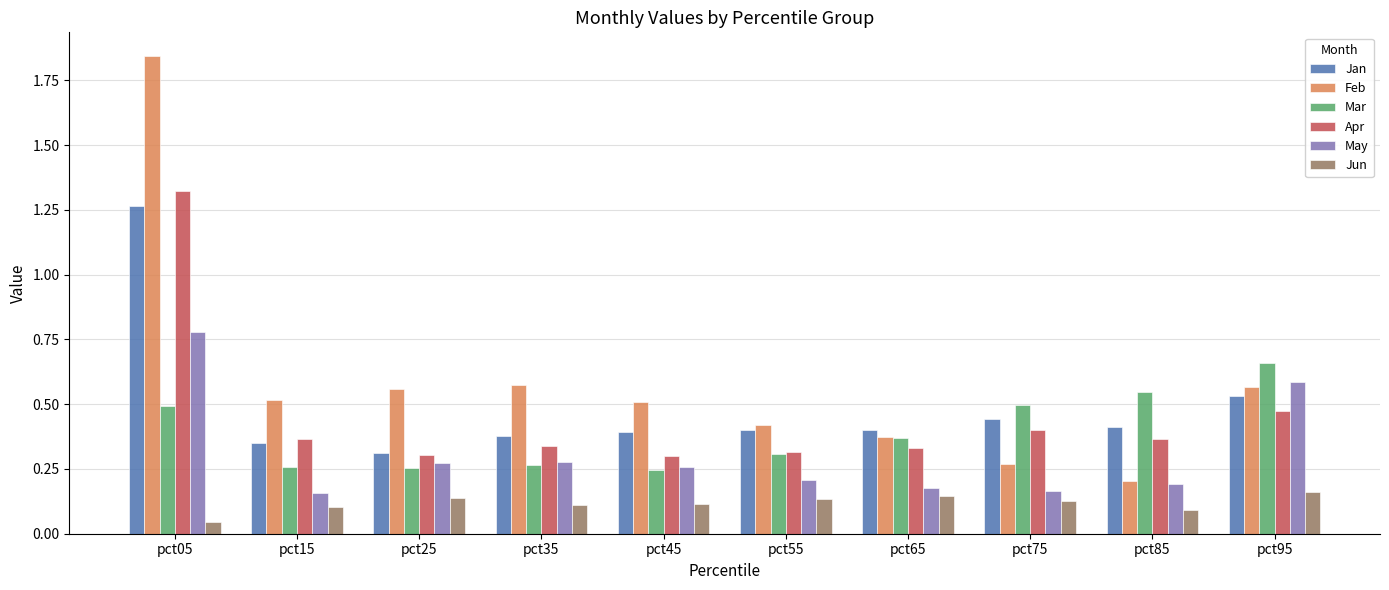

Between pct15 and pct95, which series saw the biggest shift?

May